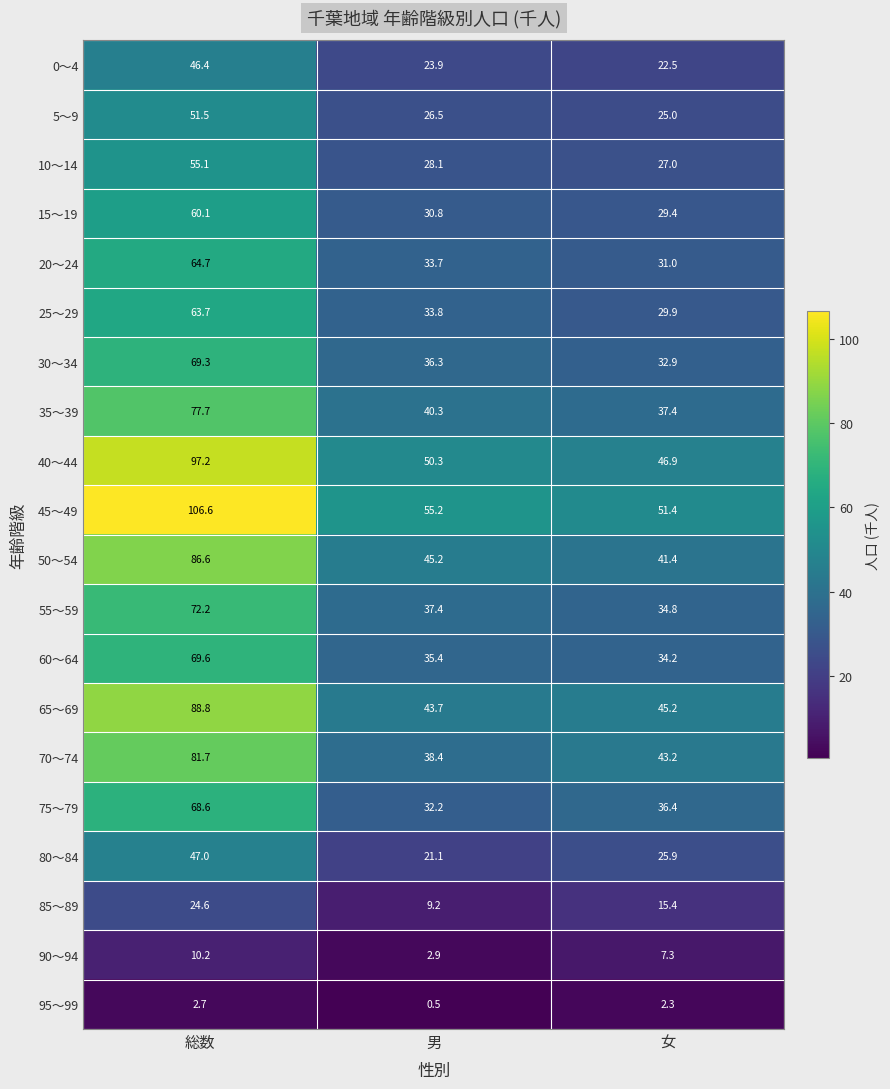

What is the difference between the maximum and minimum values in the 50～54 series?

45.2